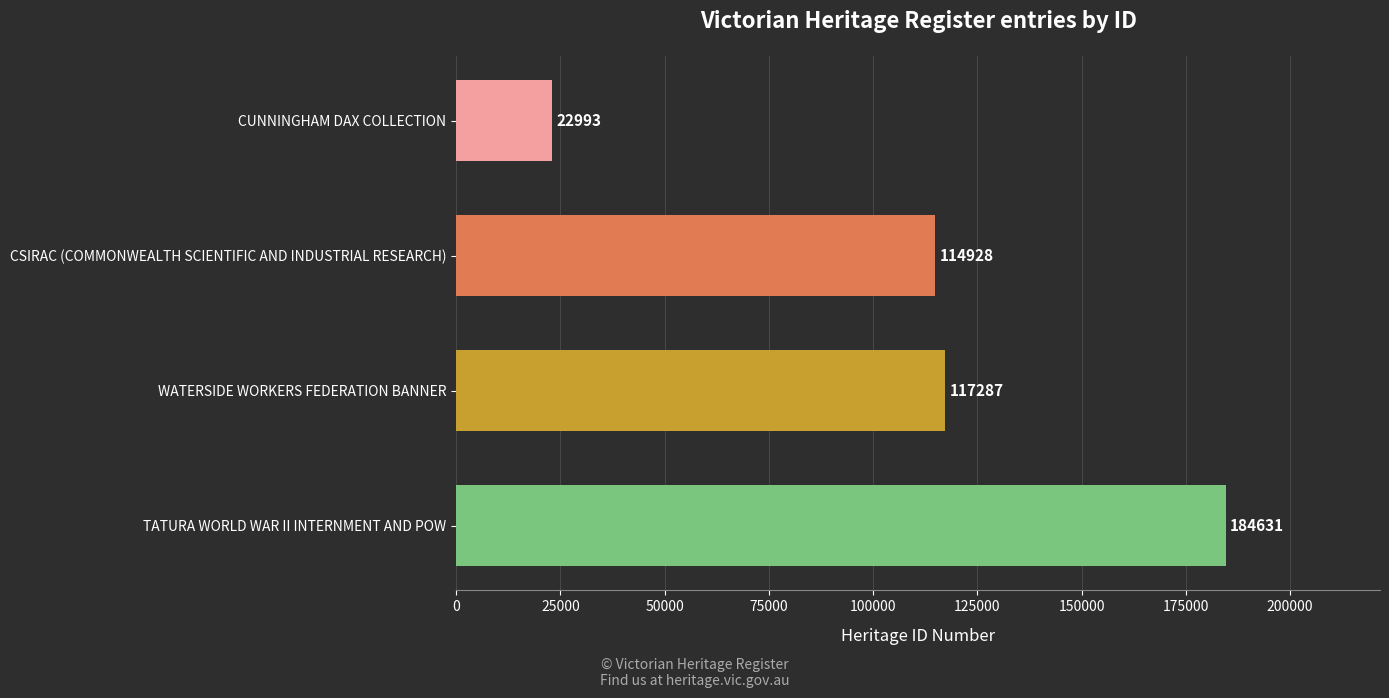

Where is the data nearest to the value 103812?

CSIRAC (COMMONWEALTH SCIENTIFIC AND INDUSTRIAL RESEARCH)